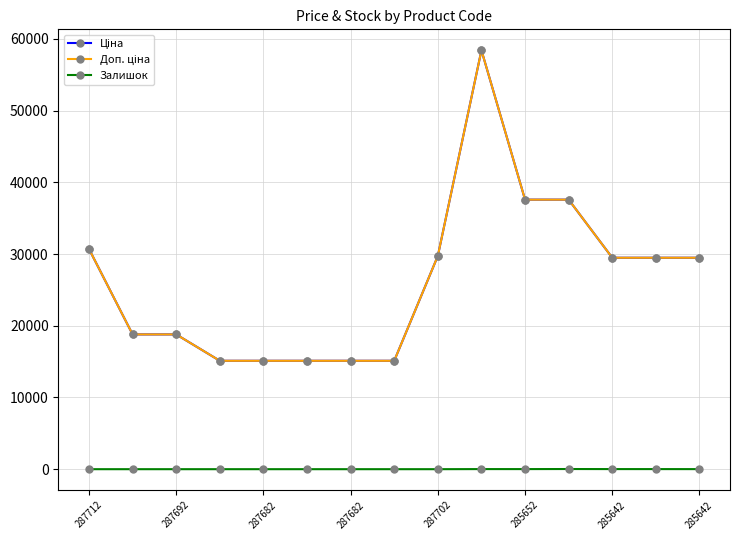

Does the chart have visible grid lines?

Yes